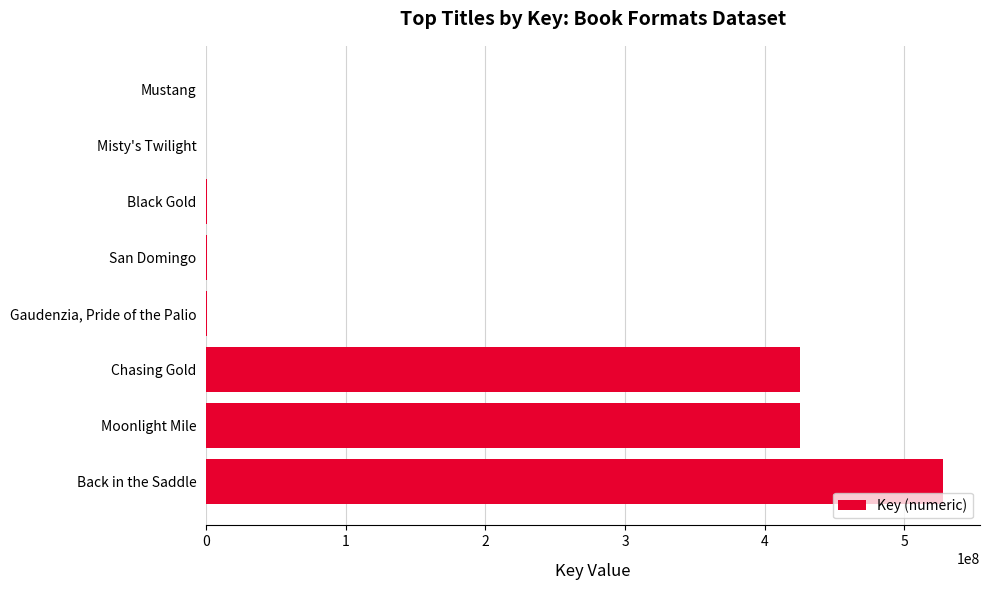

The chart shows a value of 819925646 at Back in the Saddle. True or false?

False